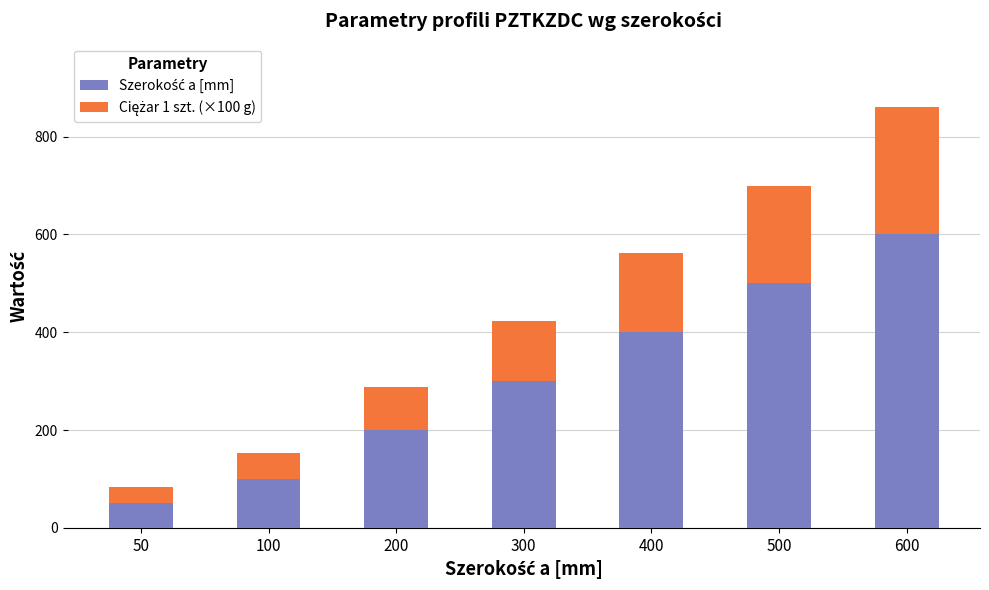

At which category is the sum across all series the highest?

600